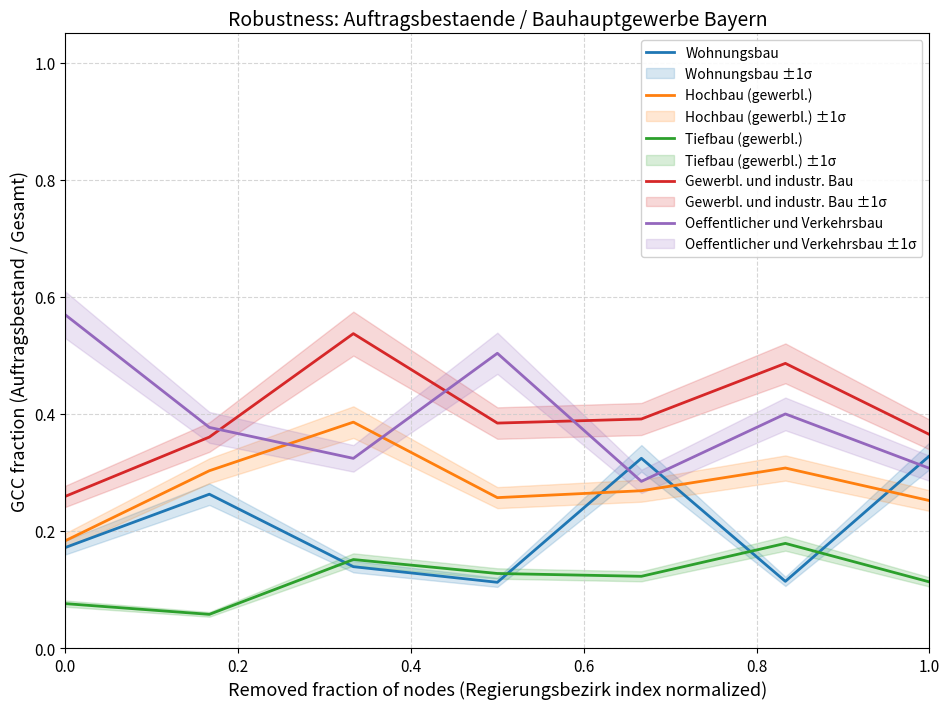

Does the chart display data point markers on the line(s)?

No